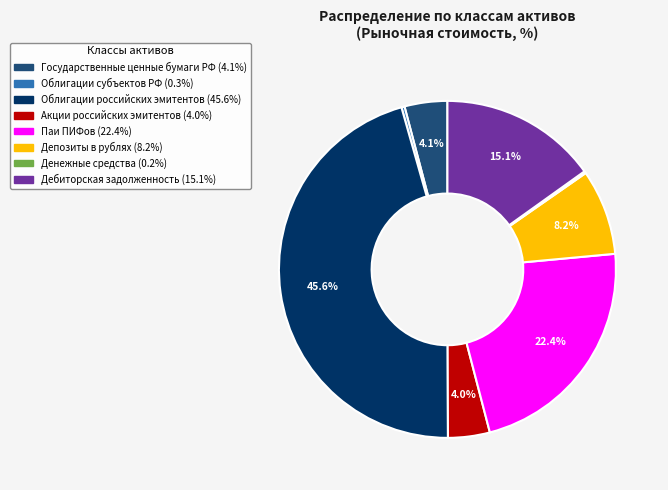

Is there any slice that represents more than half of the pie?

No